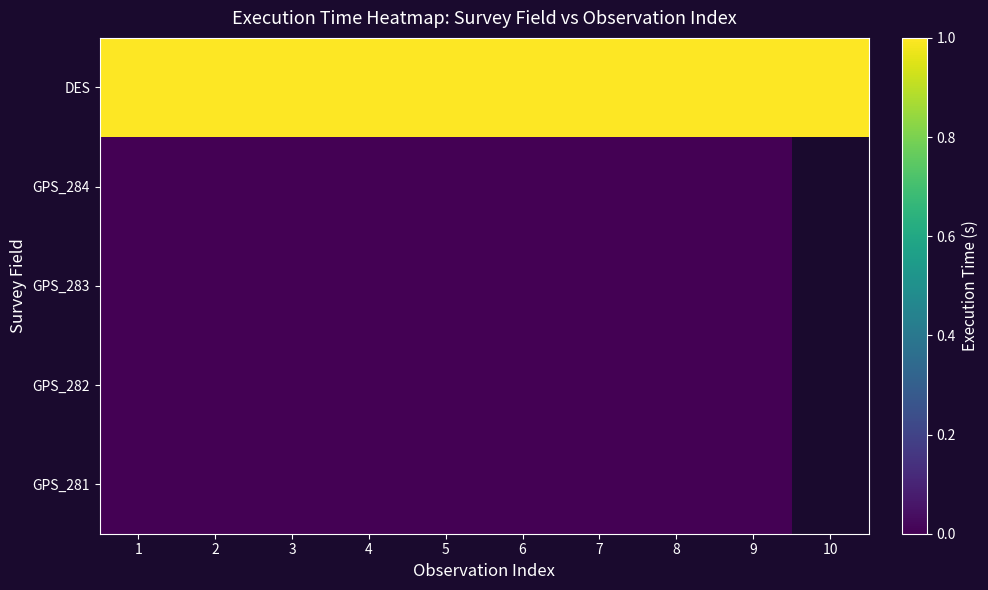

Which has a higher value, 10 or 5?

10